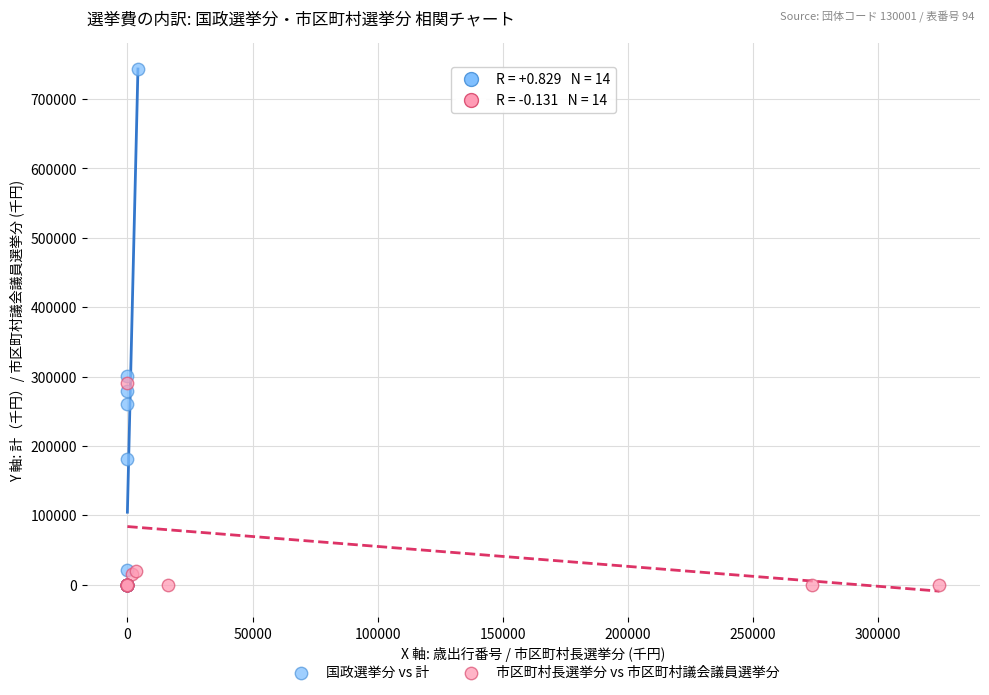

Which series contains the highest Y value?

国政選挙分 vs 計